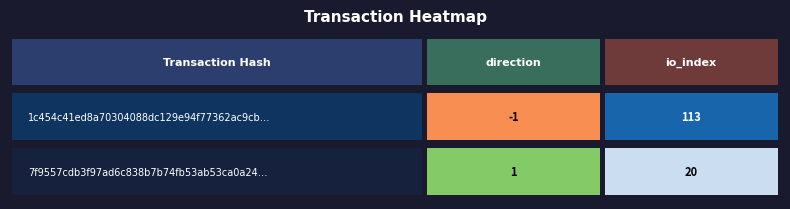

What is the minimum value for 1c454c41ed8a70304088dc129e94f77362ac9cb?

-1